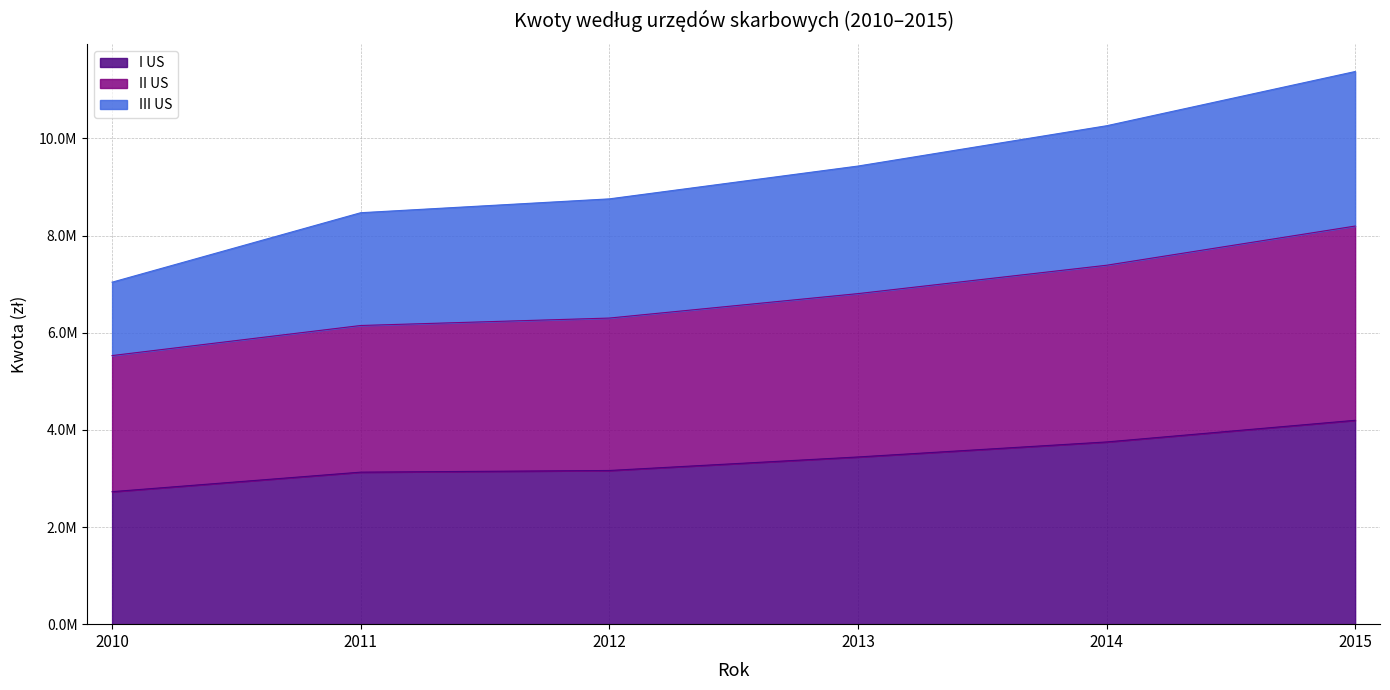

What are all the series names shown in the legend?

I US, II US, III US